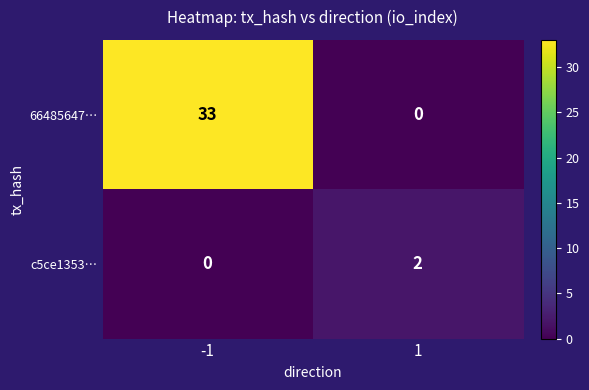

What is the sum of all 66485647… values?

33